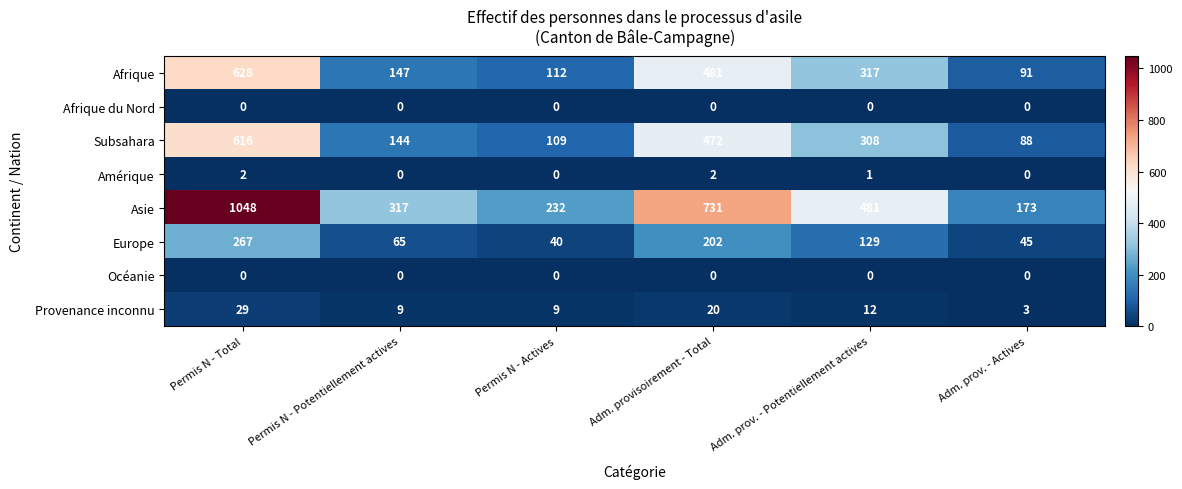

Read the Afrique value at Permis N - Total, to the nearest 50.

650